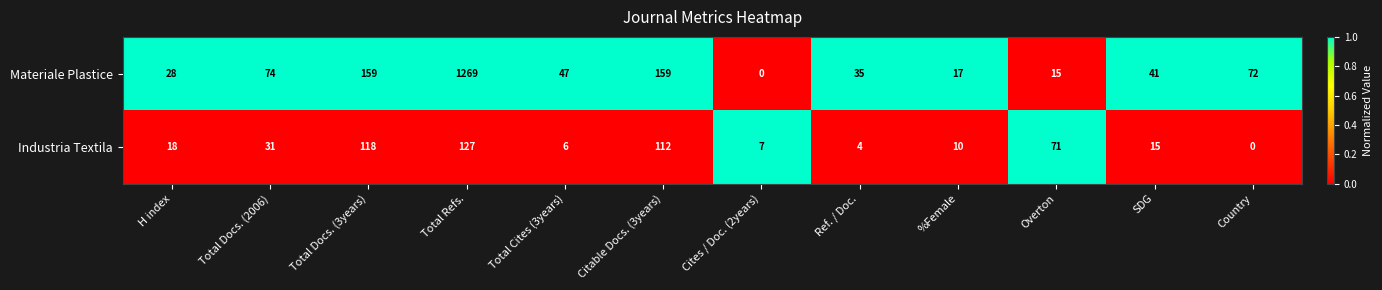

Is it true that Materiale Plastice equals 74 at Total Docs. (2006)?

True